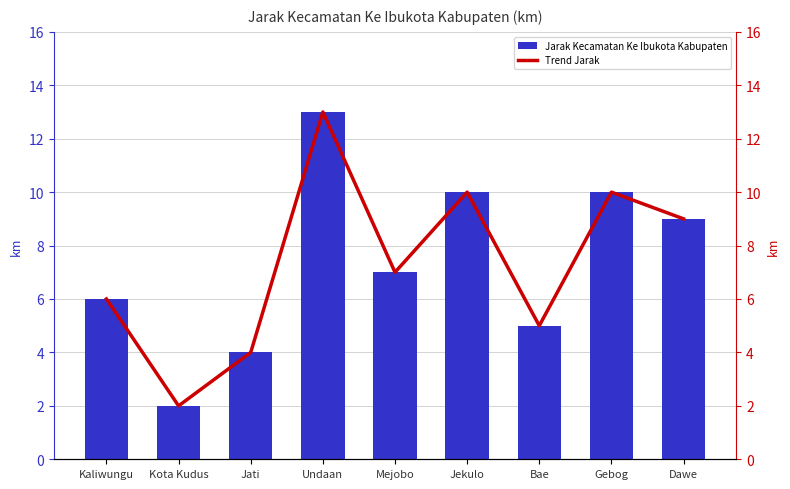

What is the lowest value of the Jarak Kecamatan Ke Ibukota Kabupaten series?

2